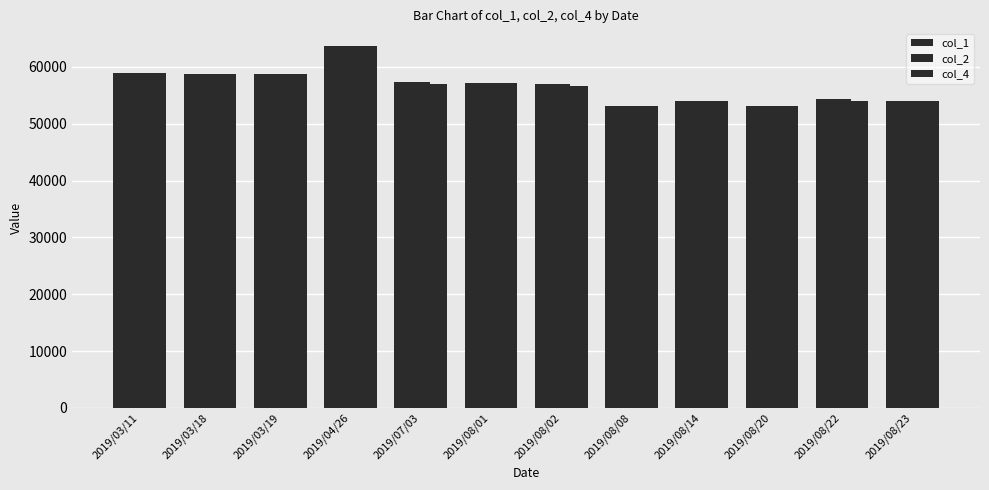

Rank the series at 2019/03/18 from highest to lowest value.

col_1, col_2, col_4